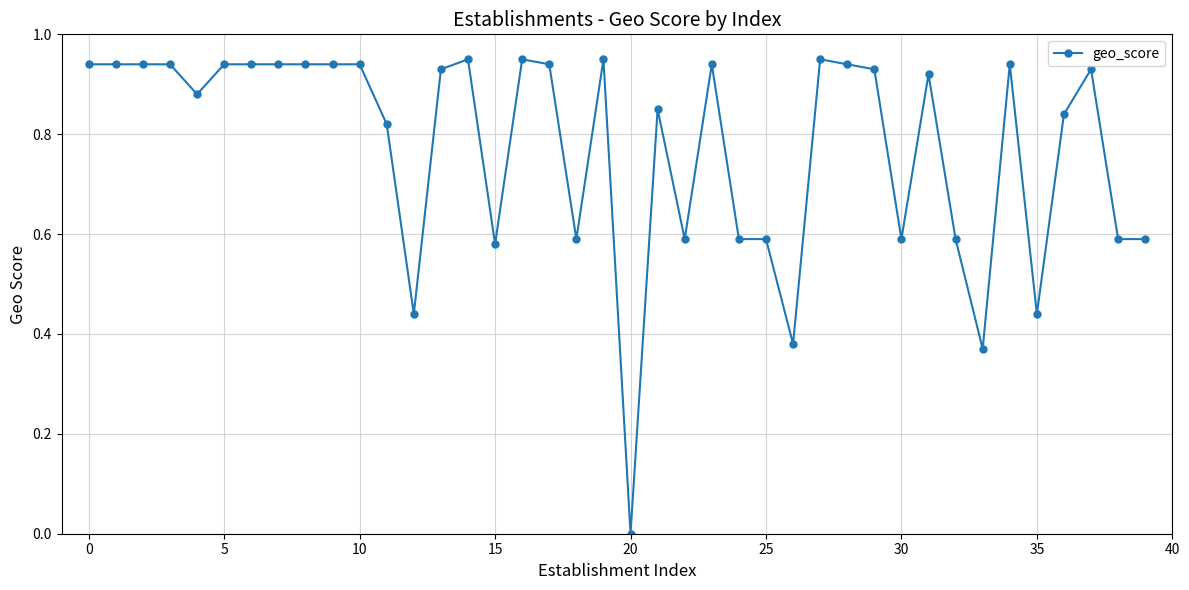

True or false: there are more than 1 points higher than both neighbors.

True